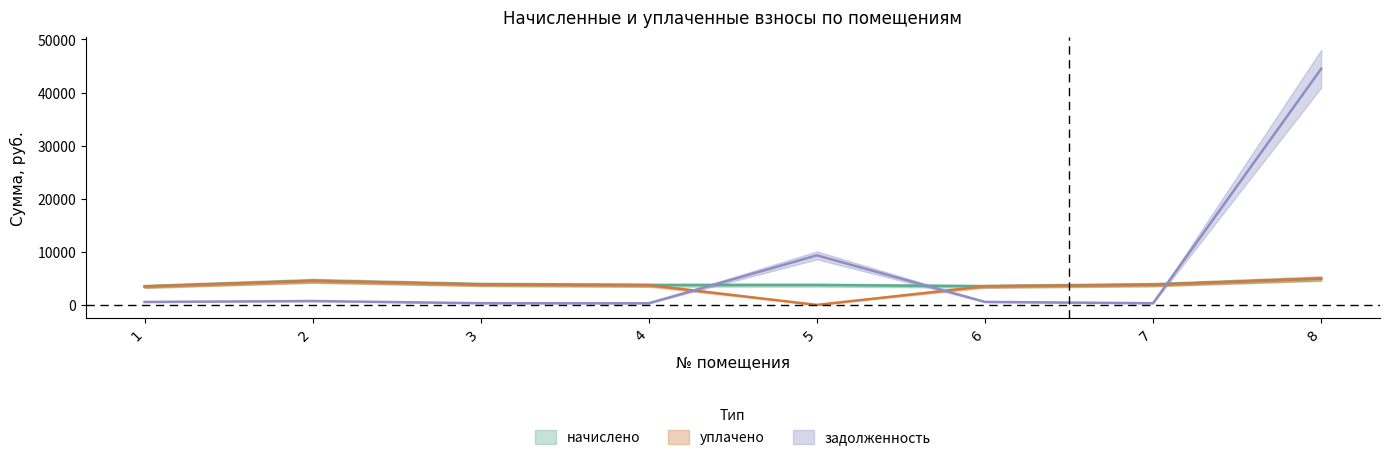

Does the chart display data point markers on the line(s)?

No